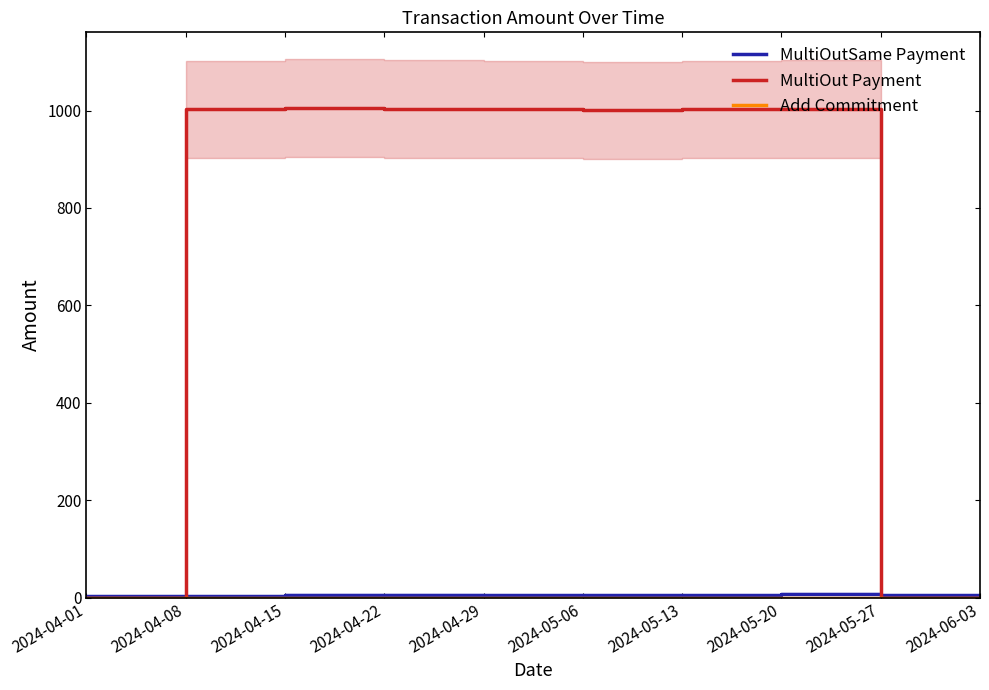

What is the sum of the MultiOutSame Payment values at 2024-04-29 and 2024-05-06?

10.1